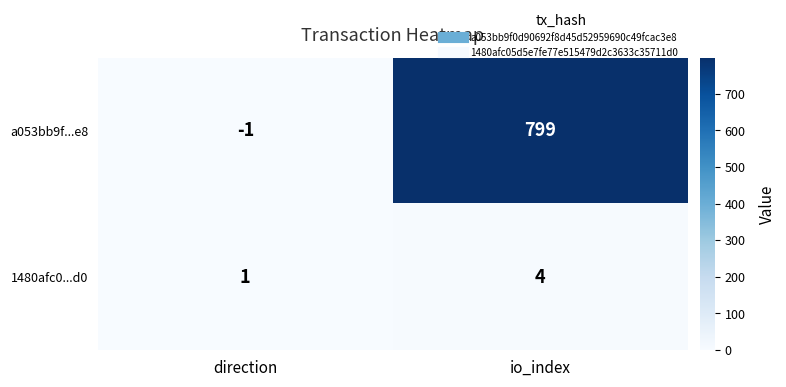

What is the sum of the a053bb9f...e8 values at io_index and direction?

798